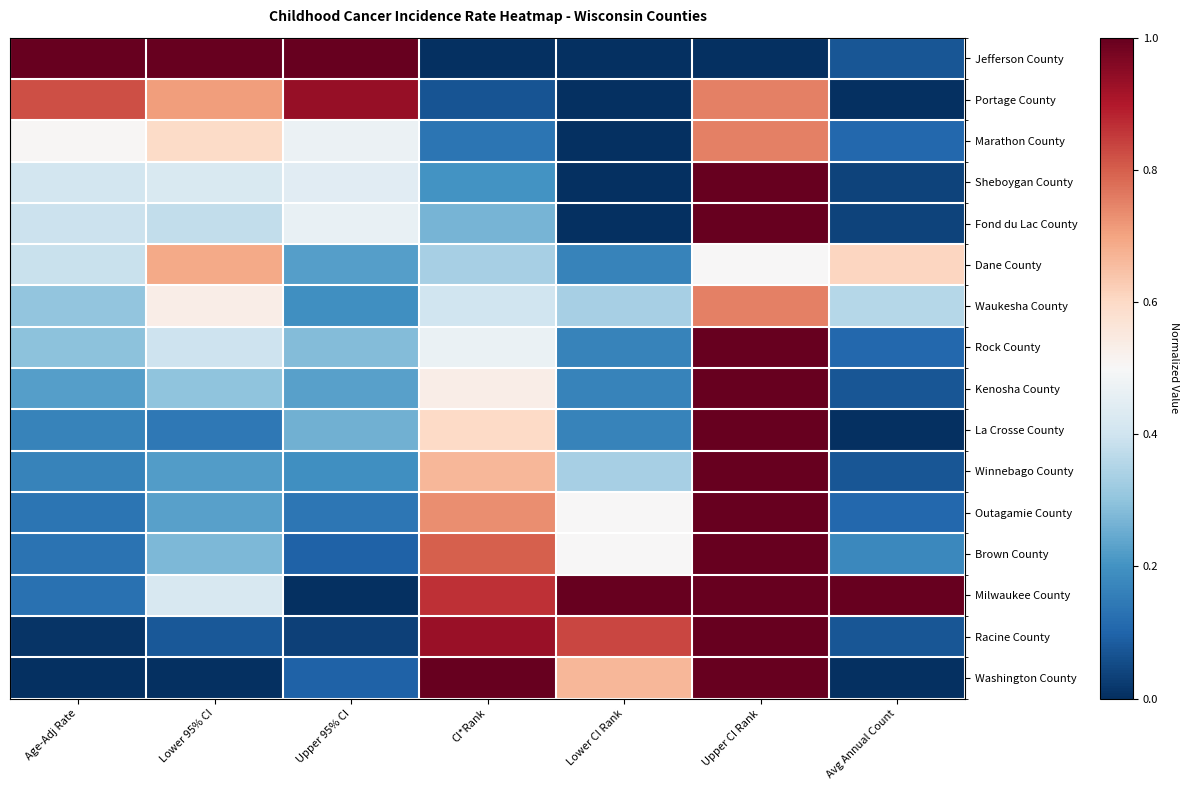

Reading left to right, list all the values displayed in this chart.

Jefferson County: Age-Adj Rate=1.0	Lower 95% CI=1.0	Upper 95% CI=1.0	CI*Rank=0.0	Lower CI Rank=0.0	Upper CI Rank=0.0	Avg Annual Count=0.1
Portage County: Age-Adj Rate=0.8	Lower 95% CI=0.7	Upper 95% CI=0.9	CI*Rank=0.1	Lower CI Rank=0.0	Upper CI Rank=0.8	Avg Annual Count=0.0
Marathon County: Age-Adj Rate=0.5	Lower 95% CI=0.6	Upper 95% CI=0.5	CI*Rank=0.1	Lower CI Rank=0.0	Upper CI Rank=0.8	Avg Annual Count=0.1
Sheboygan County: Age-Adj Rate=0.4	Lower 95% CI=0.4	Upper 95% CI=0.4	CI*Rank=0.2	Lower CI Rank=0.0	Upper CI Rank=1.0	Avg Annual Count=0.0
Fond du Lac County: Age-Adj Rate=0.4	Lower 95% CI=0.4	Upper 95% CI=0.5	CI*Rank=0.3	Lower CI Rank=0.0	Upper CI Rank=1.0	Avg Annual Count=0.0
Dane County: Age-Adj Rate=0.4	Lower 95% CI=0.7	Upper 95% CI=0.2	CI*Rank=0.3	Lower CI Rank=0.2	Upper CI Rank=0.5	Avg Annual Count=0.6
Waukesha County: Age-Adj Rate=0.3	Lower 95% CI=0.5	Upper 95% CI=0.2	CI*Rank=0.4	Lower CI Rank=0.3	Upper CI Rank=0.8	Avg Annual Count=0.4
Rock County: Age-Adj Rate=0.3	Lower 95% CI=0.4	Upper 95% CI=0.3	CI*Rank=0.5	Lower CI Rank=0.2	Upper CI Rank=1.0	Avg Annual Count=0.1
Kenosha County: Age-Adj Rate=0.2	Lower 95% CI=0.3	Upper 95% CI=0.2	CI*Rank=0.5	Lower CI Rank=0.2	Upper CI Rank=1.0	Avg Annual Count=0.1
La Crosse County: Age-Adj Rate=0.2	Lower 95% CI=0.1	Upper 95% CI=0.3	CI*Rank=0.6	Lower CI Rank=0.2	Upper CI Rank=1.0	Avg Annual Count=0.0
Winnebago County: Age-Adj Rate=0.2	Lower 95% CI=0.2	Upper 95% CI=0.2	CI*Rank=0.7	Lower CI Rank=0.3	Upper CI Rank=1.0	Avg Annual Count=0.1
Outagamie County: Age-Adj Rate=0.1	Lower 95% CI=0.2	Upper 95% CI=0.1	CI*Rank=0.7	Lower CI Rank=0.5	Upper CI Rank=1.0	Avg Annual Count=0.1
Brown County: Age-Adj Rate=0.1	Lower 95% CI=0.3	Upper 95% CI=0.1	CI*Rank=0.8	Lower CI Rank=0.5	Upper CI Rank=1.0	Avg Annual Count=0.2
Milwaukee County: Age-Adj Rate=0.1	Lower 95% CI=0.4	Upper 95% CI=0.0	CI*Rank=0.9	Lower CI Rank=1.0	Upper CI Rank=1.0	Avg Annual Count=1.0
Racine County: Age-Adj Rate=0.0	Lower 95% CI=0.1	Upper 95% CI=0.0	CI*Rank=0.9	Lower CI Rank=0.8	Upper CI Rank=1.0	Avg Annual Count=0.1
Washington County: Age-Adj Rate=0.0	Lower 95% CI=0.0	Upper 95% CI=0.1	CI*Rank=1.0	Lower CI Rank=0.7	Upper CI Rank=1.0	Avg Annual Count=0.0